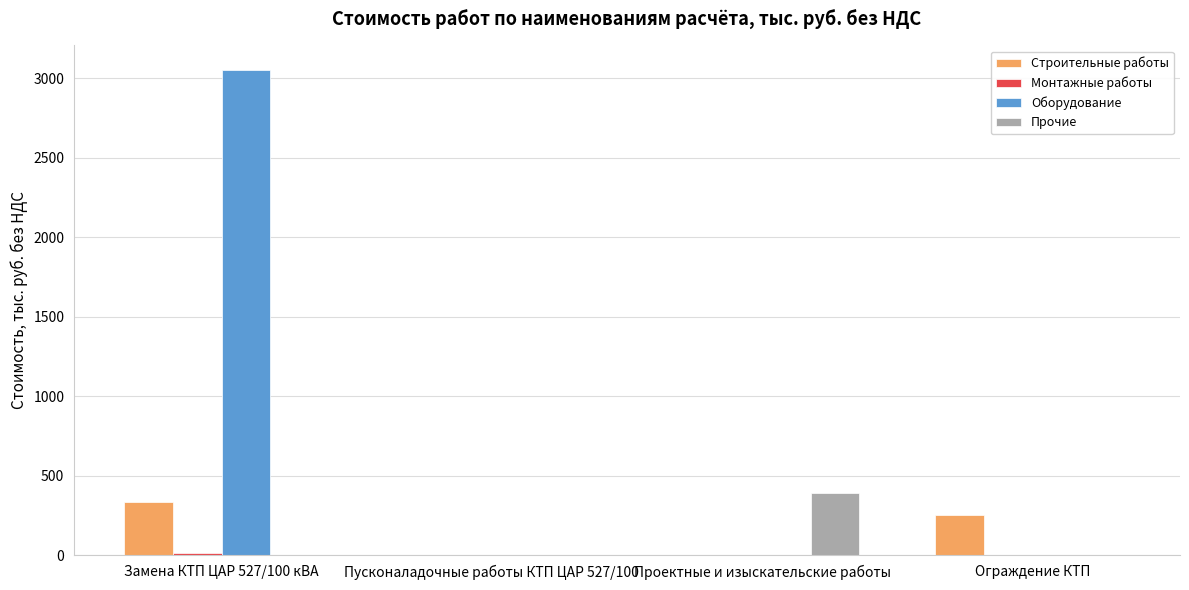

What is the spread (max minus min) of values at Проектные и изыскательские работы?

390.4